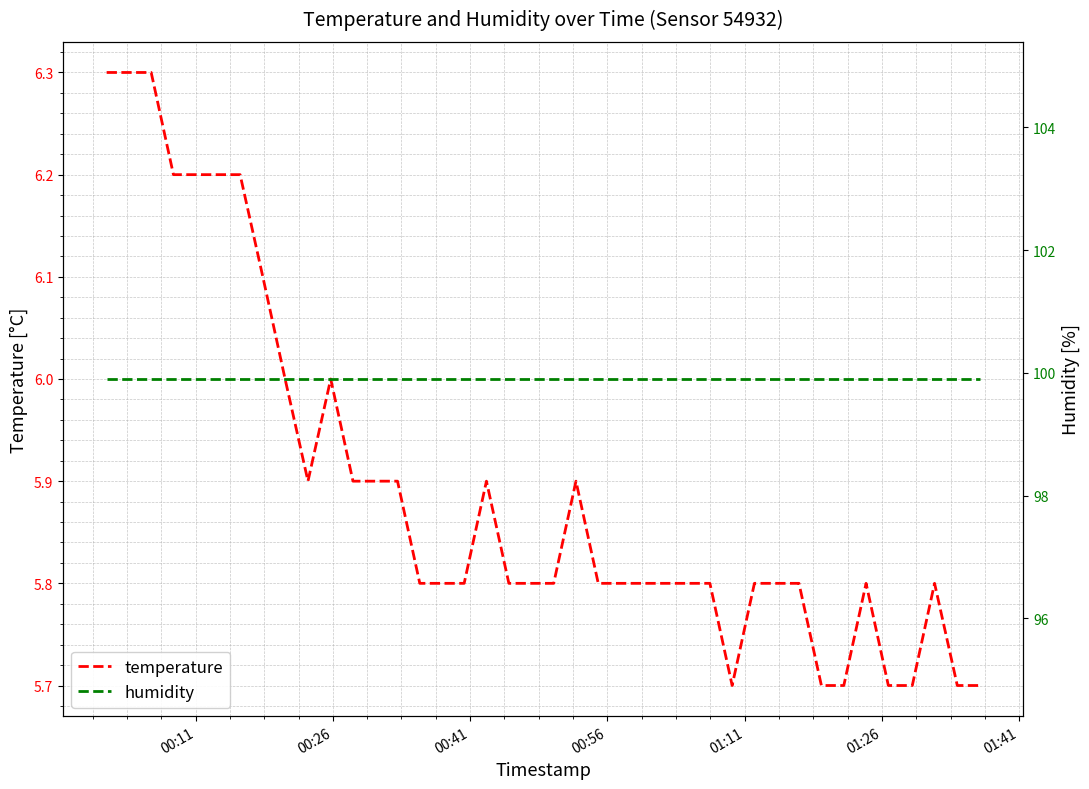

What is the minimum value for temperature?

5.7